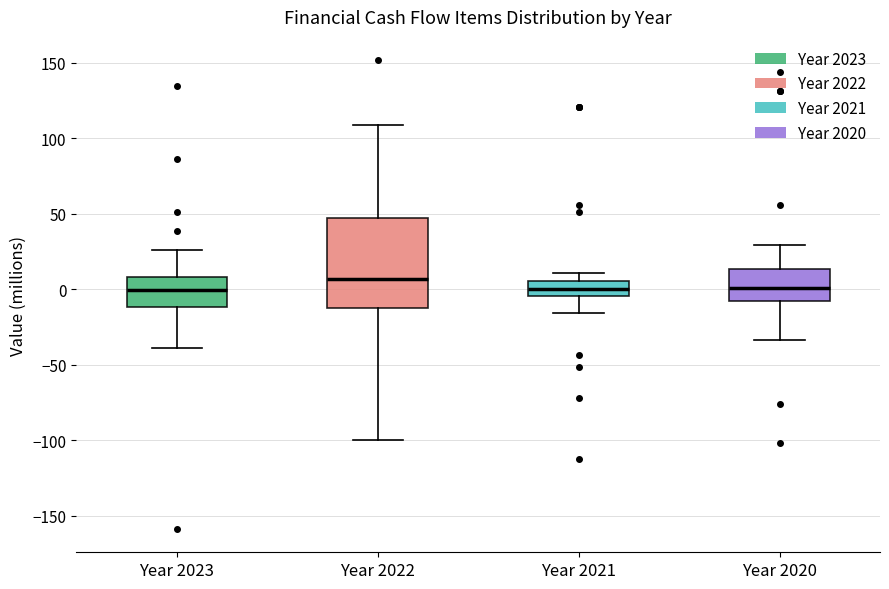

Reading left to right, read every box against the y-axis: the position of its median line, the range the box covers, and the ends of its whiskers. The values are not printed on the chart, so give them approximately, as read against the axis.

Year 2023: median 0, box -10 to 10, whiskers -40 to 25
Year 2022: median 5, box -10 to 45, whiskers -100 to 110
Year 2021: median 0, box -5 to 5, whiskers -15 to 10
Year 2020: median 0, box -10 to 15, whiskers -35 to 30